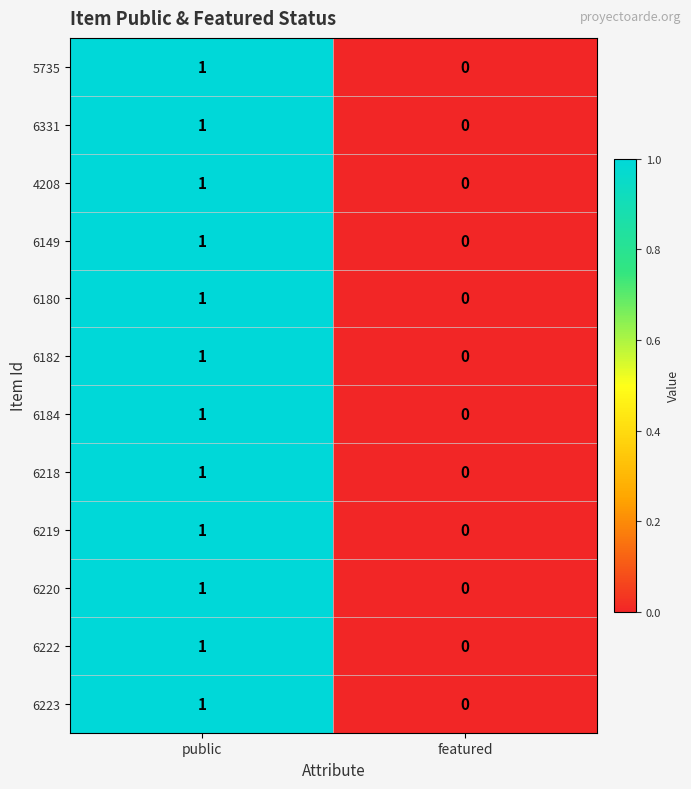

Is the value of 6219 at public greater than the value of 4208 at featured?

Yes